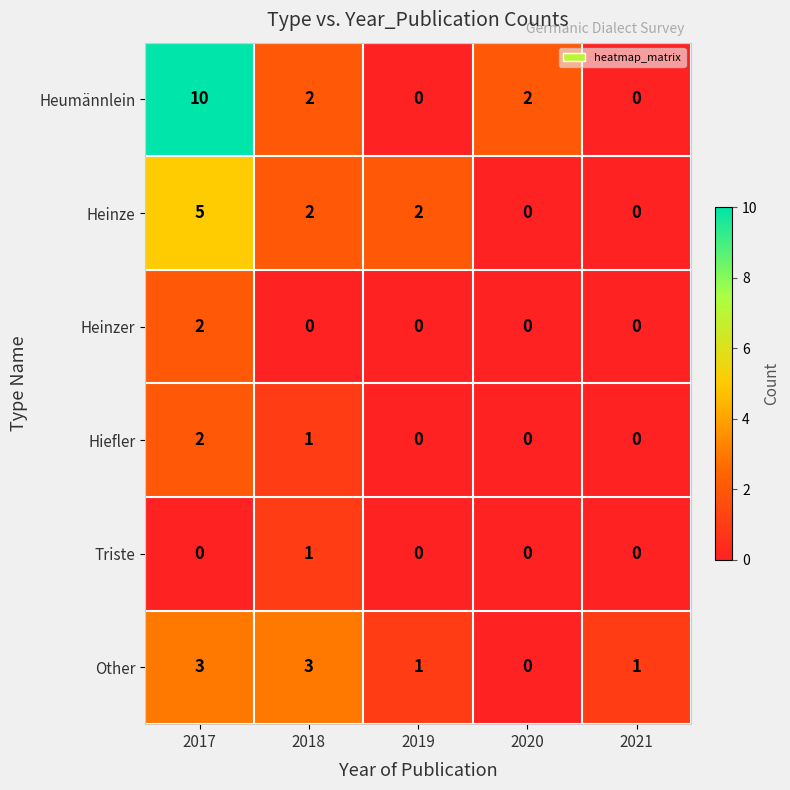

At which category does the chart reach its peak across all series?

2017